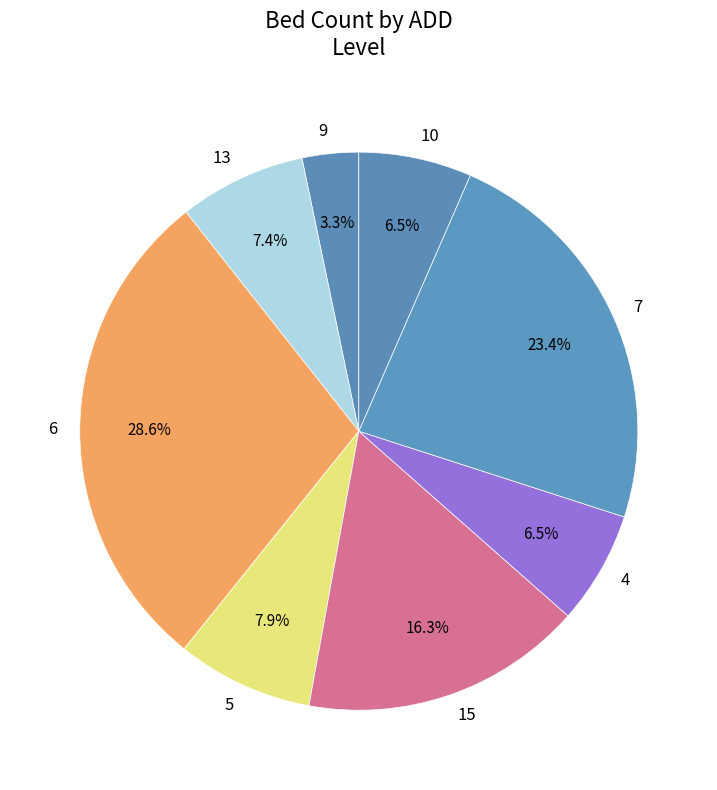

Does any single category account for the majority?

No